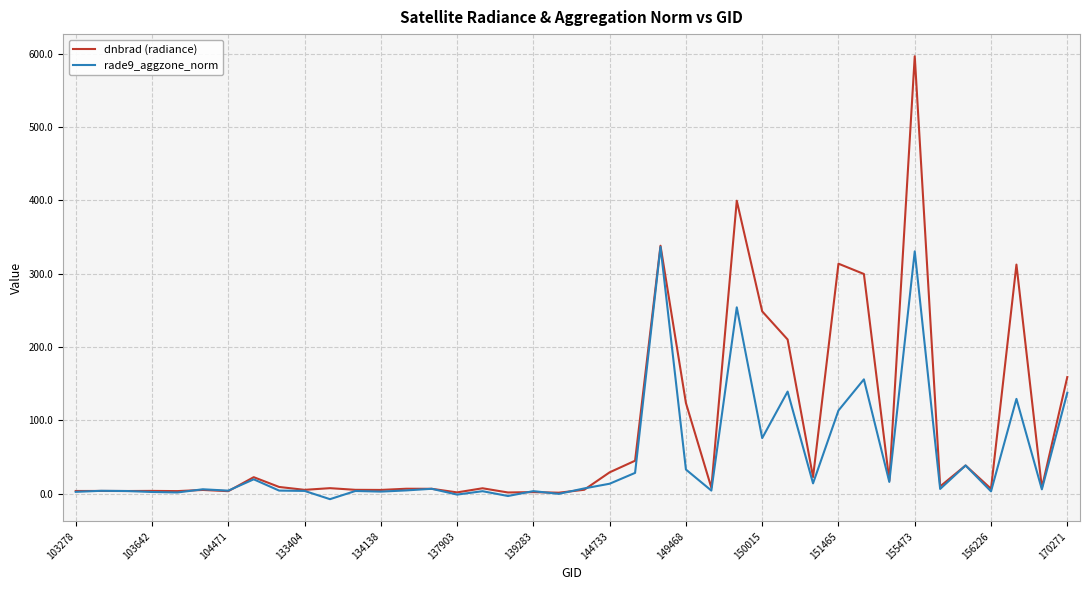

What is the maximum value for dnbrad (radiance)?

596.5